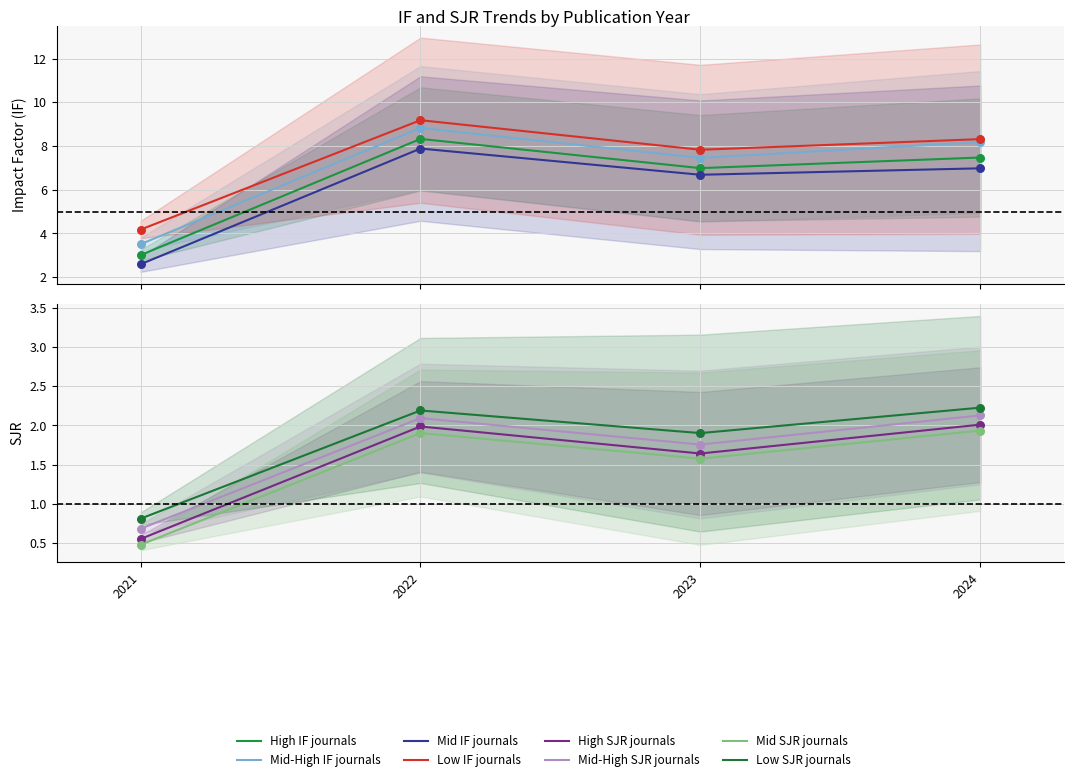

Which series contains the highest Y value?

IF